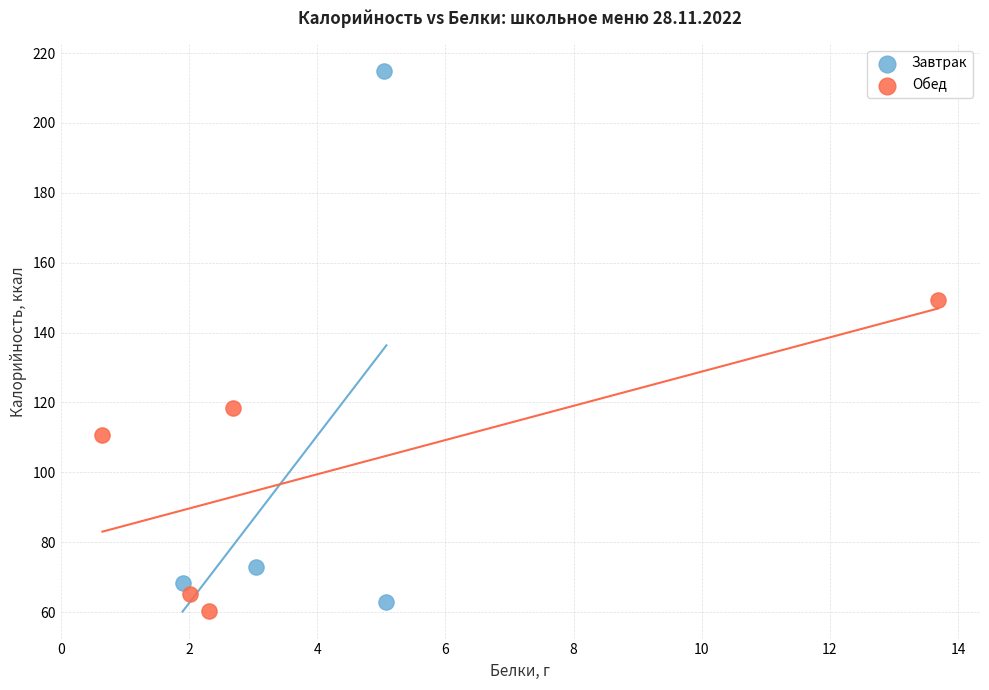

What are all the series names shown in the legend?

Завтрак, Обед